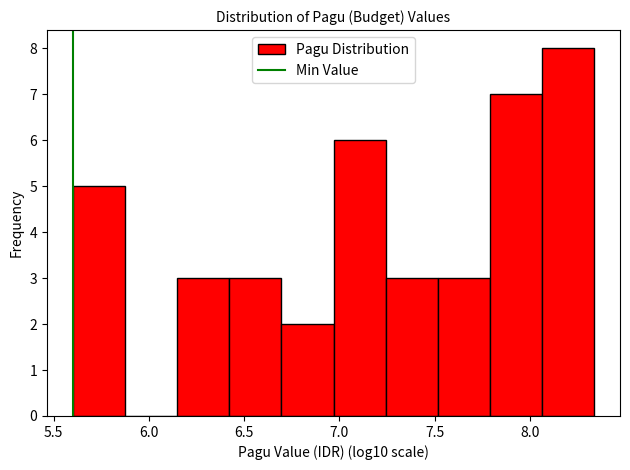

Which range on the x-axis has the tallest bar?

8.05 to 8.35